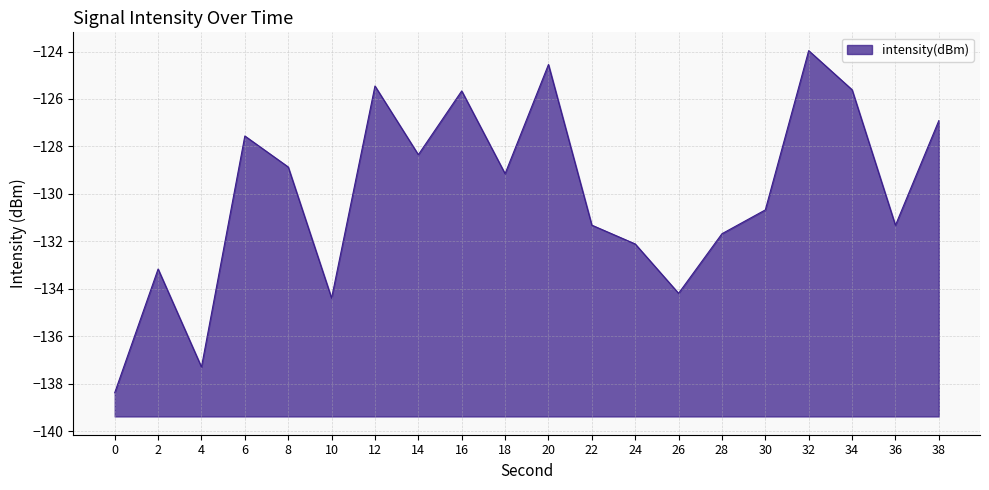

How many points are higher than both their immediate neighbors (excluding endpoints)?

6